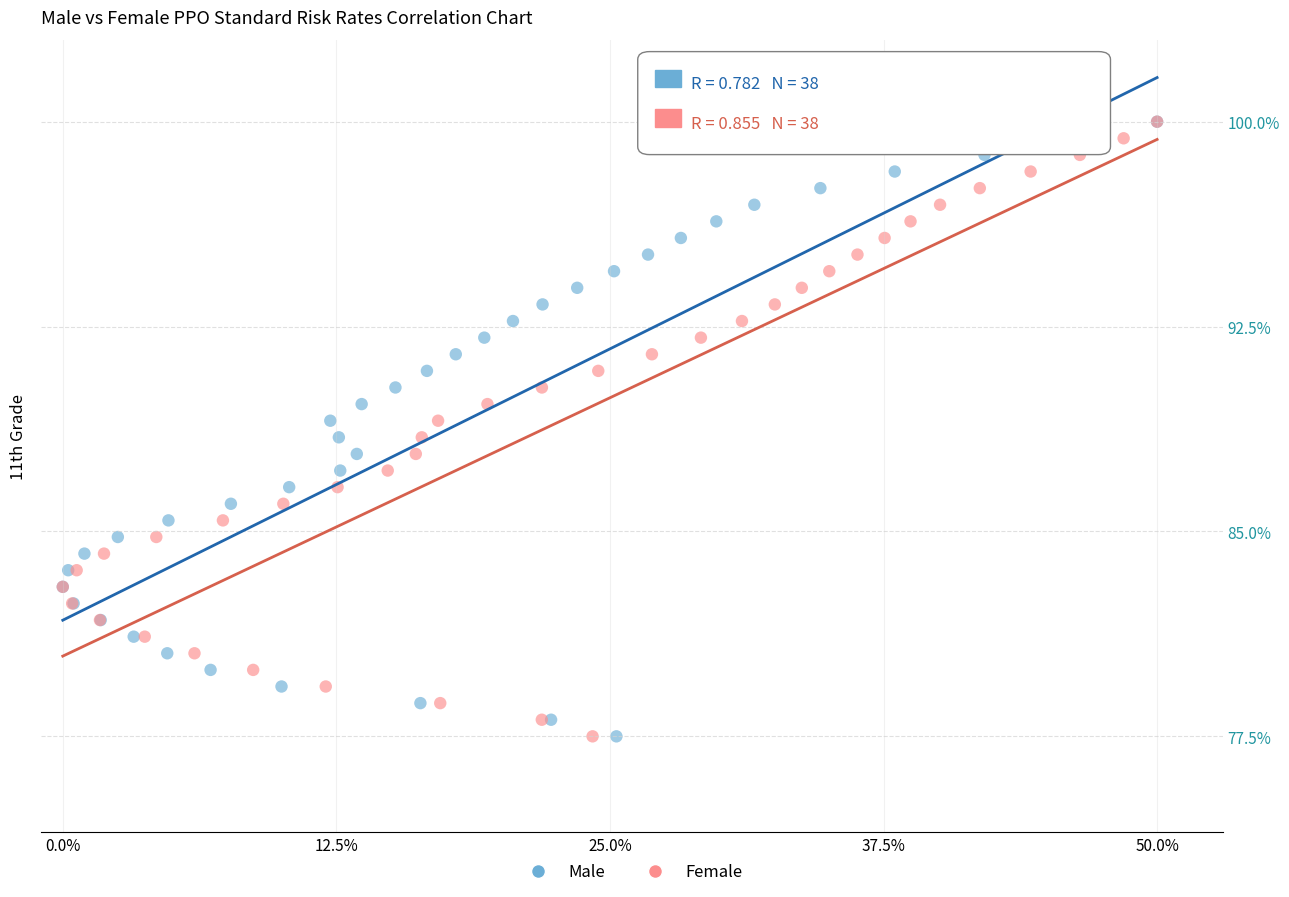

What are all the series names shown in the legend?

Male, Female